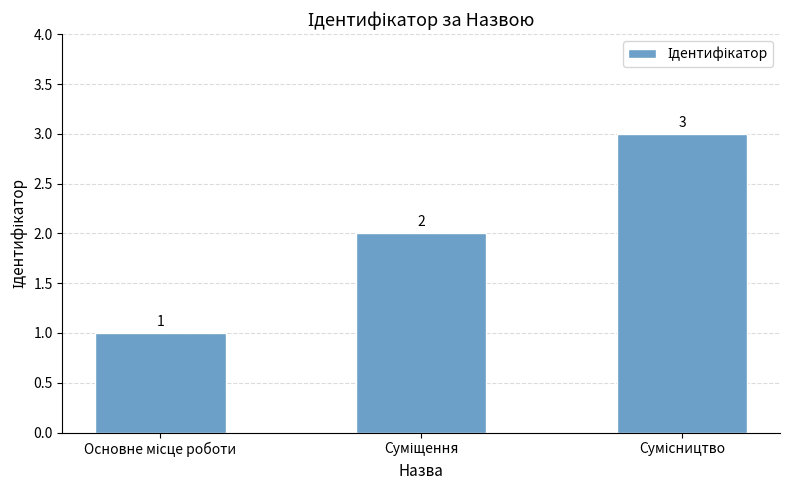

What is the greatest value displayed?

3